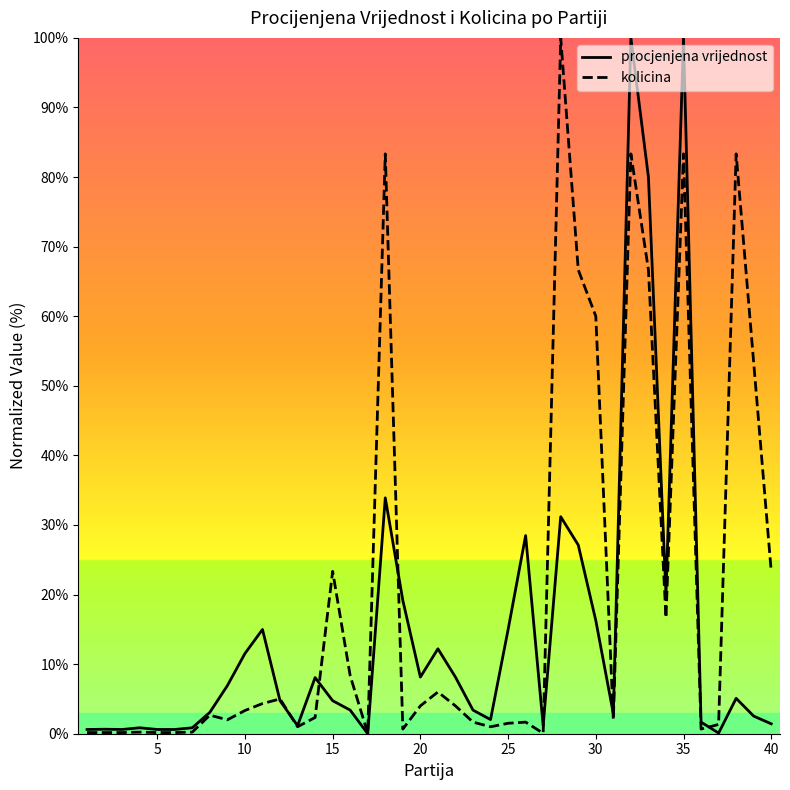

Which series has the largest total across all categories?

kolicina